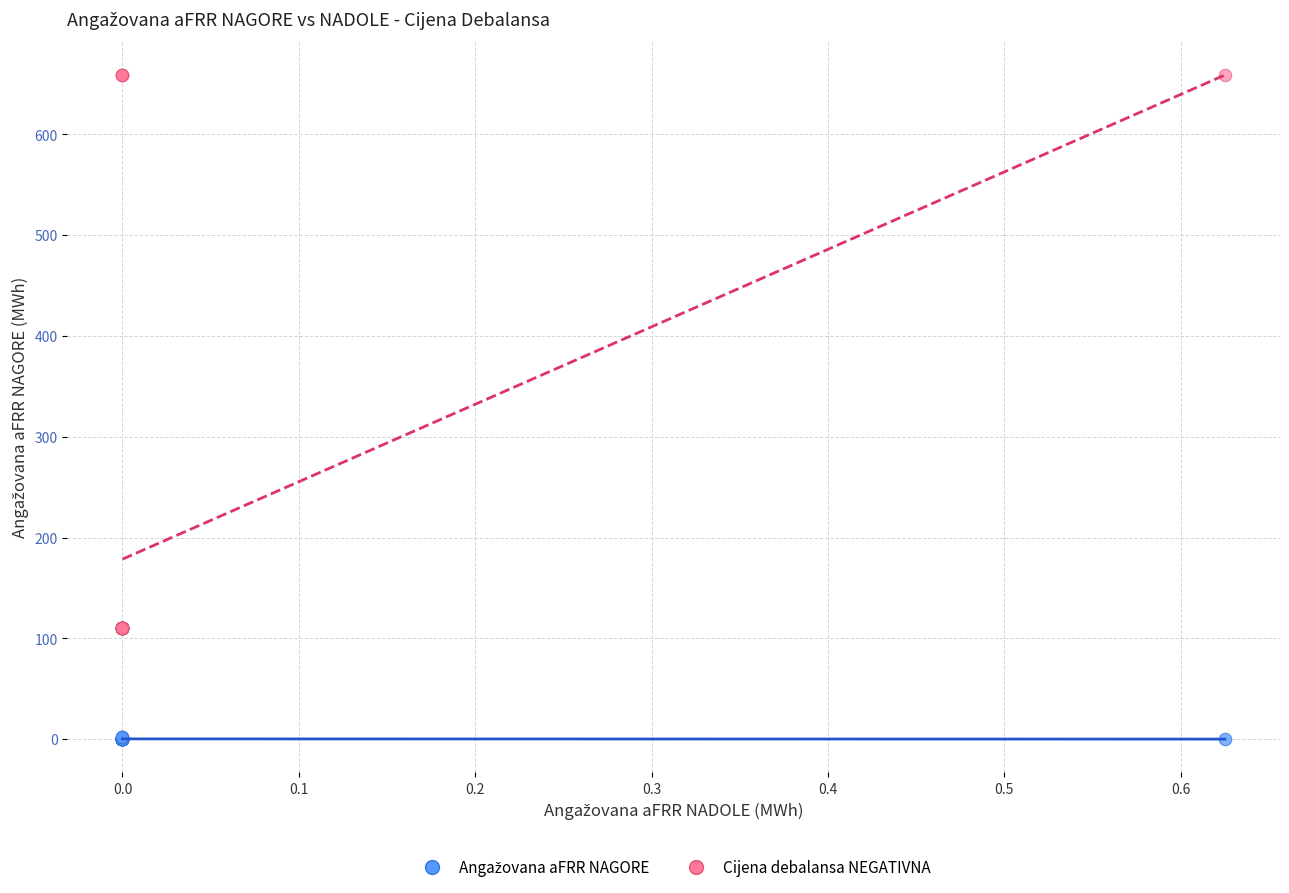

What is the X range (max minus min) for the scatter plot?

0.6